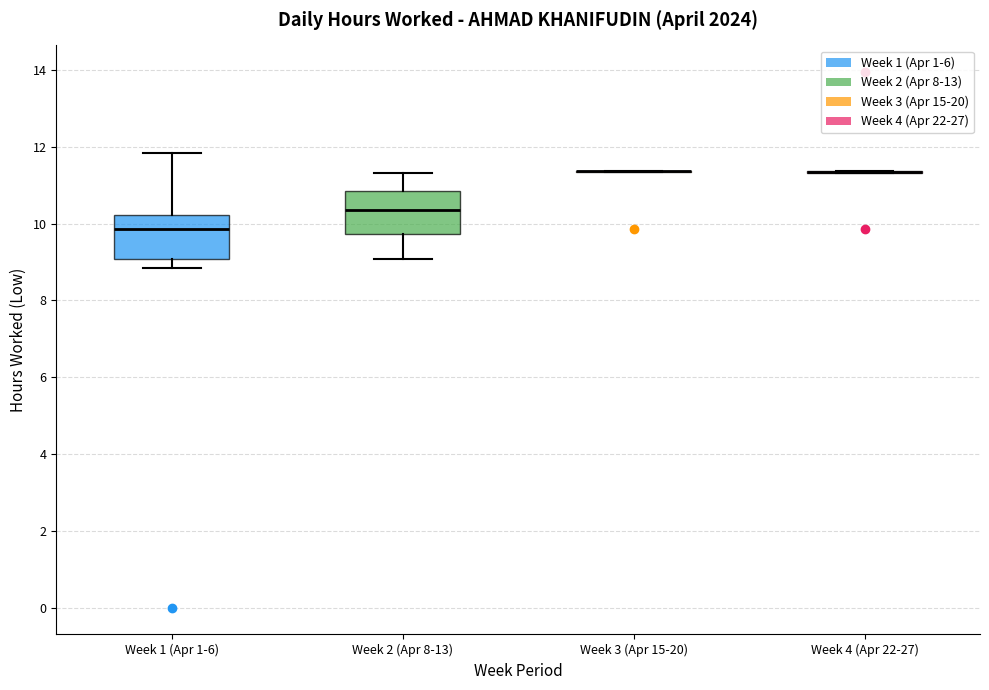

Reading left to right, read every box against the y-axis: the position of its median line, the range the box covers, and the ends of its whiskers. The values are not printed on the chart, so give them approximately, as read against the axis.

Week 1 (Apr 1-6): median 9.8, box 9.0 to 10.2, whiskers 8.8 to 11.8
Week 2 (Apr 8-13): median 10.4, box 9.8 to 10.8, whiskers 9.0 to 11.4
Week 3 (Apr 15-20): box collapsed to a line at 11.4, whiskers 11.4 to 11.4
Week 4 (Apr 22-27): box collapsed to a line at 11.4, whiskers 11.4 to 11.4